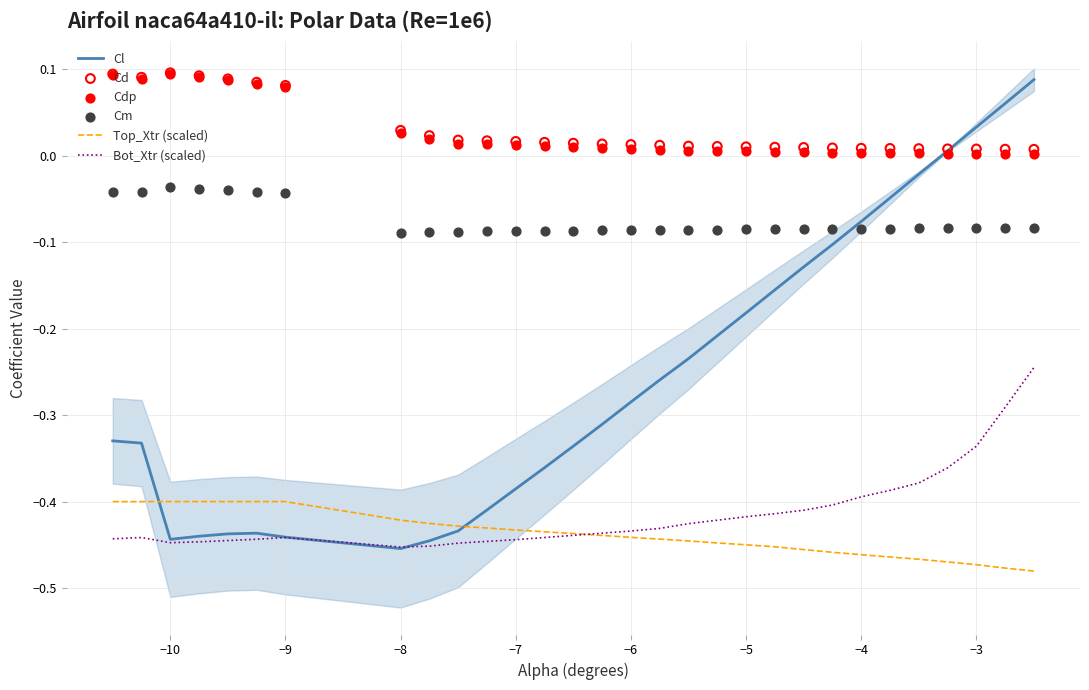

Which series has the widest spread of Y values?

Cl